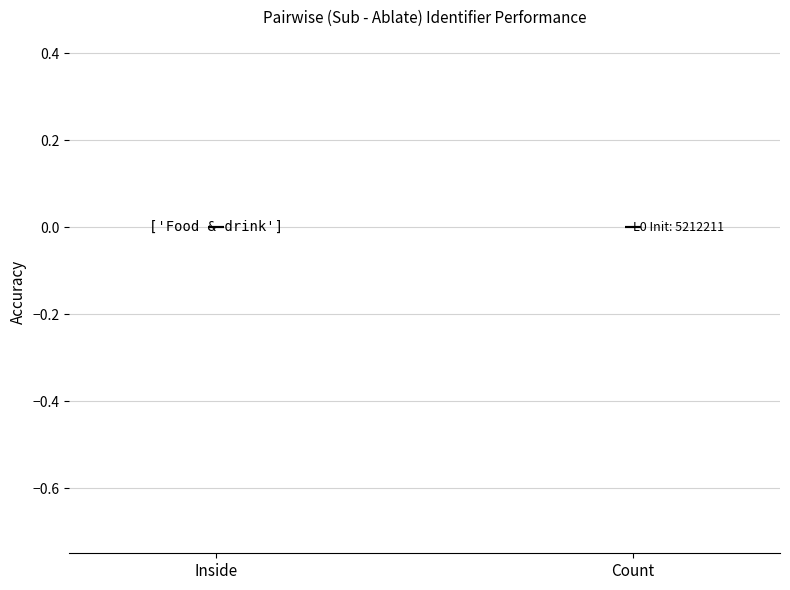

The value at Count is 0.0. True or false?

True